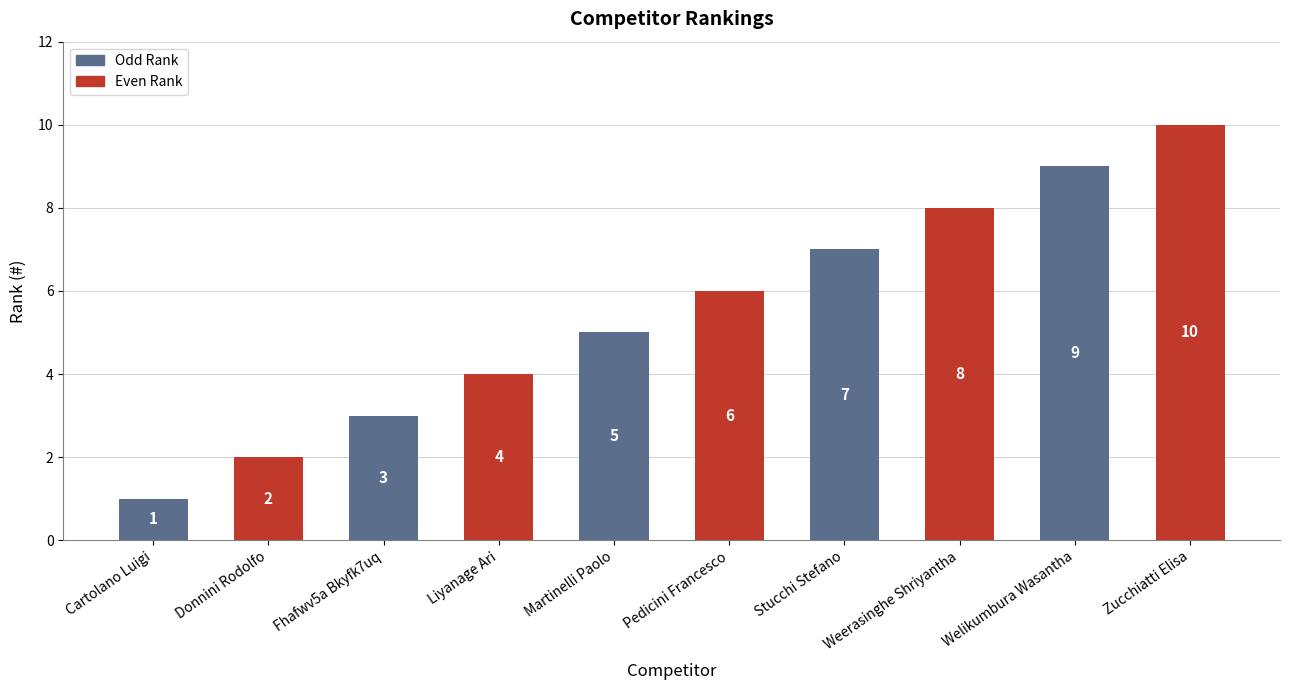

Rank the categories by value from lowest to highest.

Cartolano Luigi, Donnini Rodolfo, Fhafwv5a Bkyfk7uq, Liyanage Ari, Martinelli Paolo, Pedicini Francesco, Stucchi Stefano, Weerasinghe Shriyantha, Welikumbura Wasantha, Zucchiatti Elisa